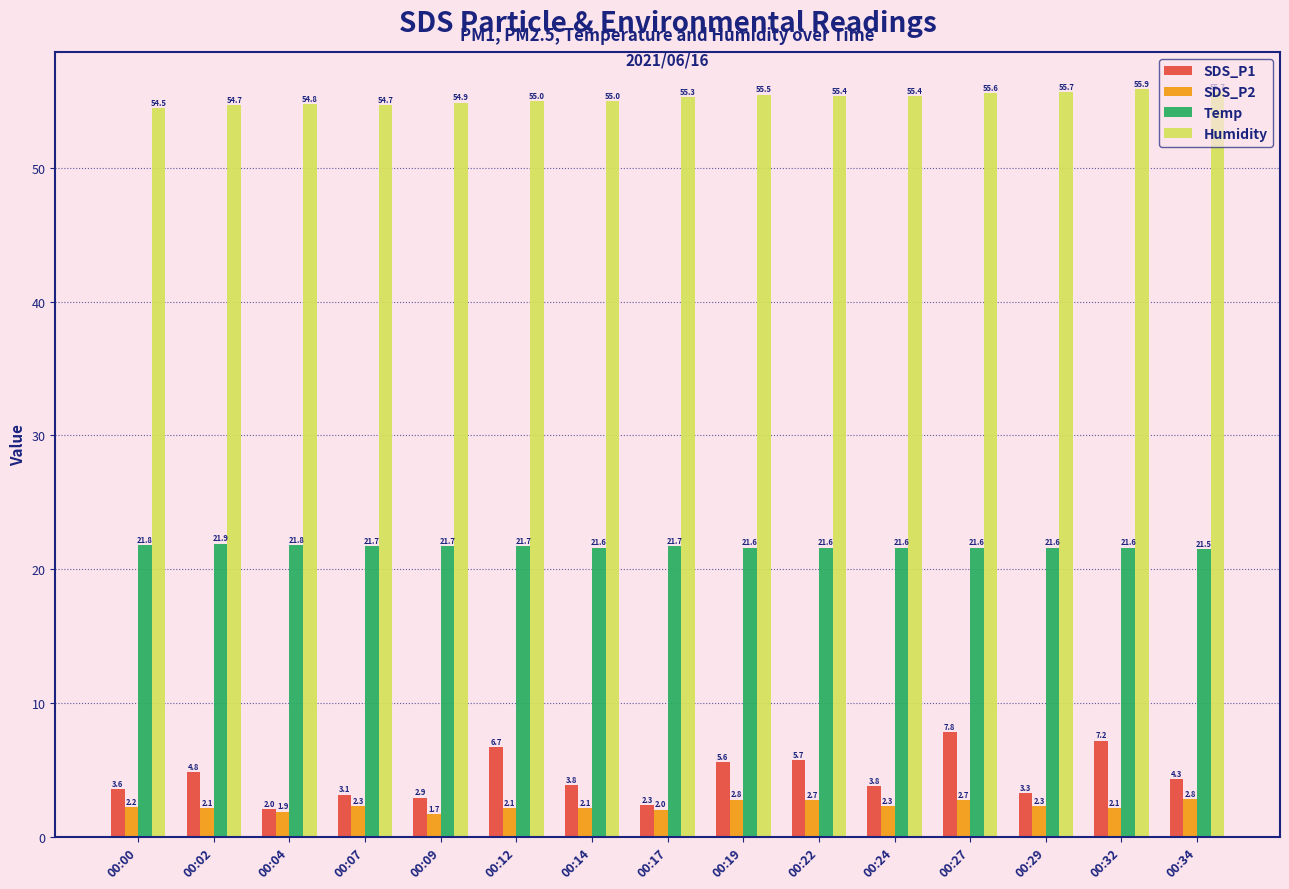

What is the difference between the SDS_P2 values at 00:34 and 00:09?

1.1